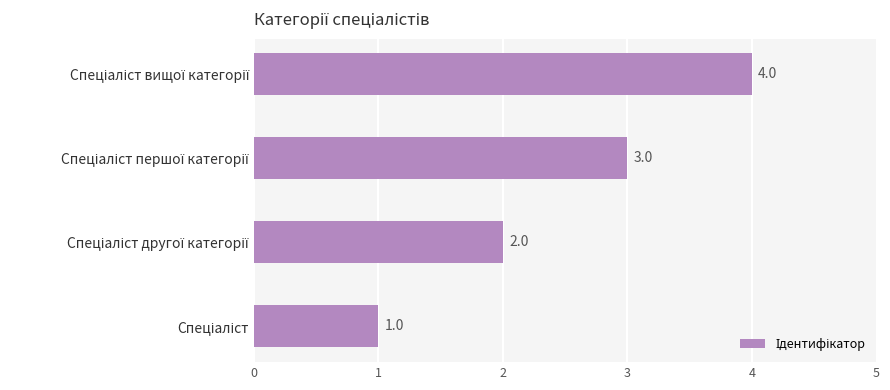

What is the maximum value shown in the chart?

4